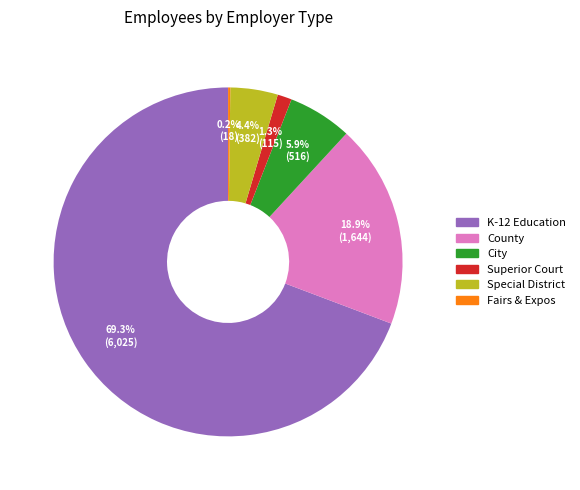

The City slice represents 6% of the pie. True or false?

True